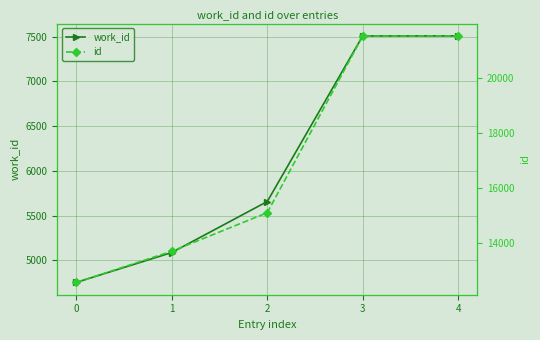

Count the number of categories in the chart.

5